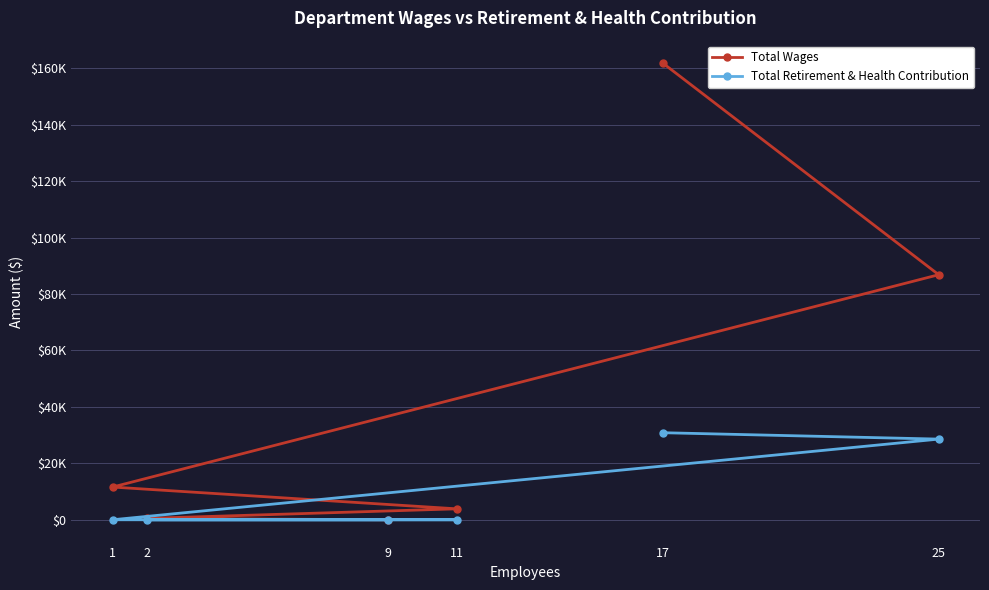

True or false: Total Wages and Total Retirement & Health Contribution cross at least once.

False